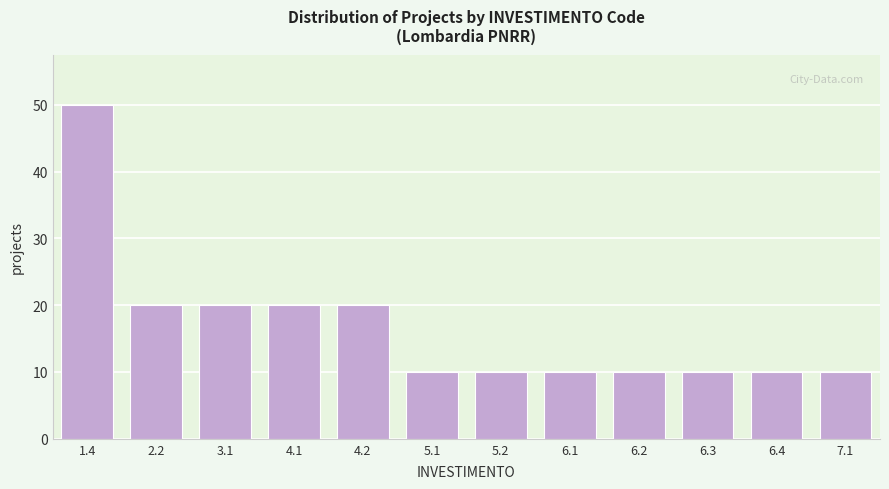

Reading left to right, list all the values displayed in this chart.

1.4=50	2.2=20	3.1=20	4.1=20	4.2=20	5.1=10	5.2=10	6.1=10	6.2=10	6.3=10	6.4=10	7.1=10